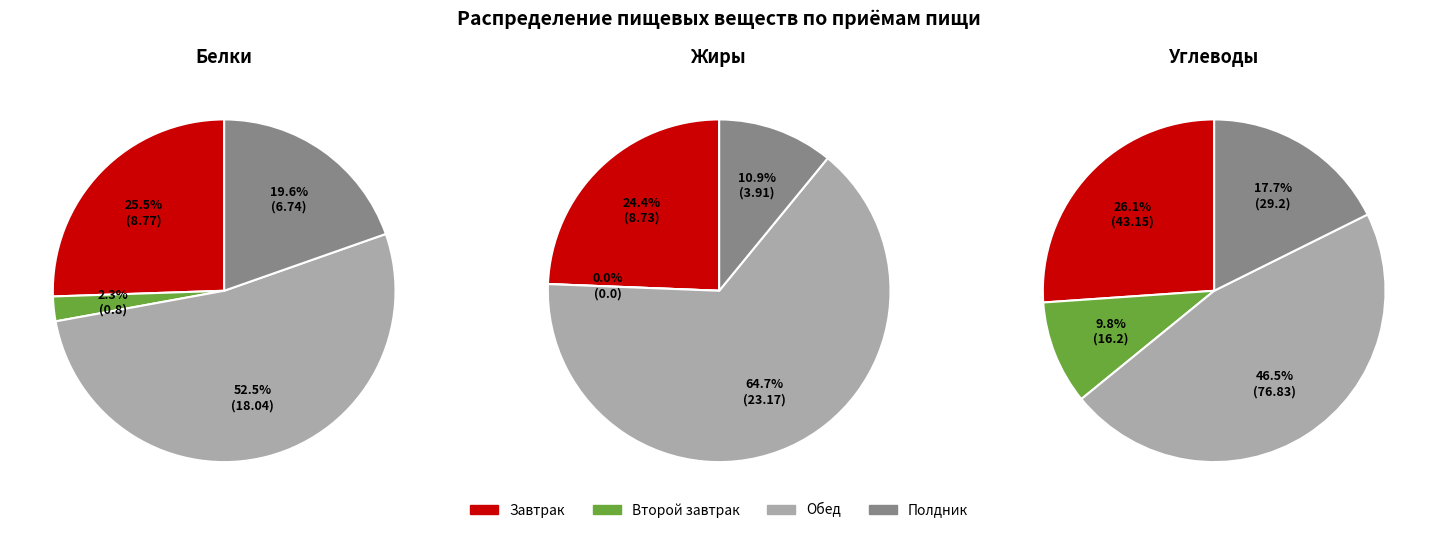

Is it true that Второй завтрак is 2% of the pie?

True